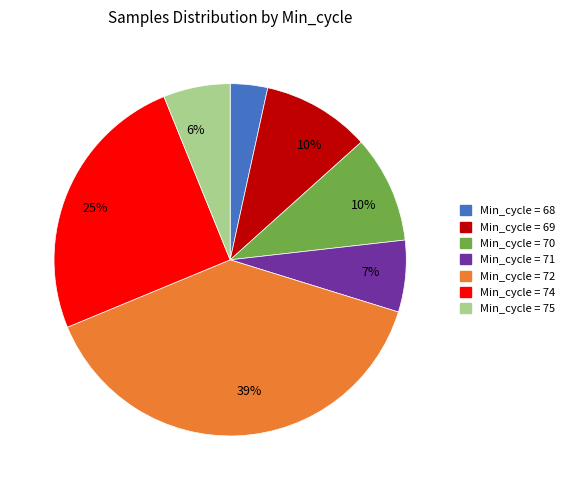

How many slices are in this pie chart?

7